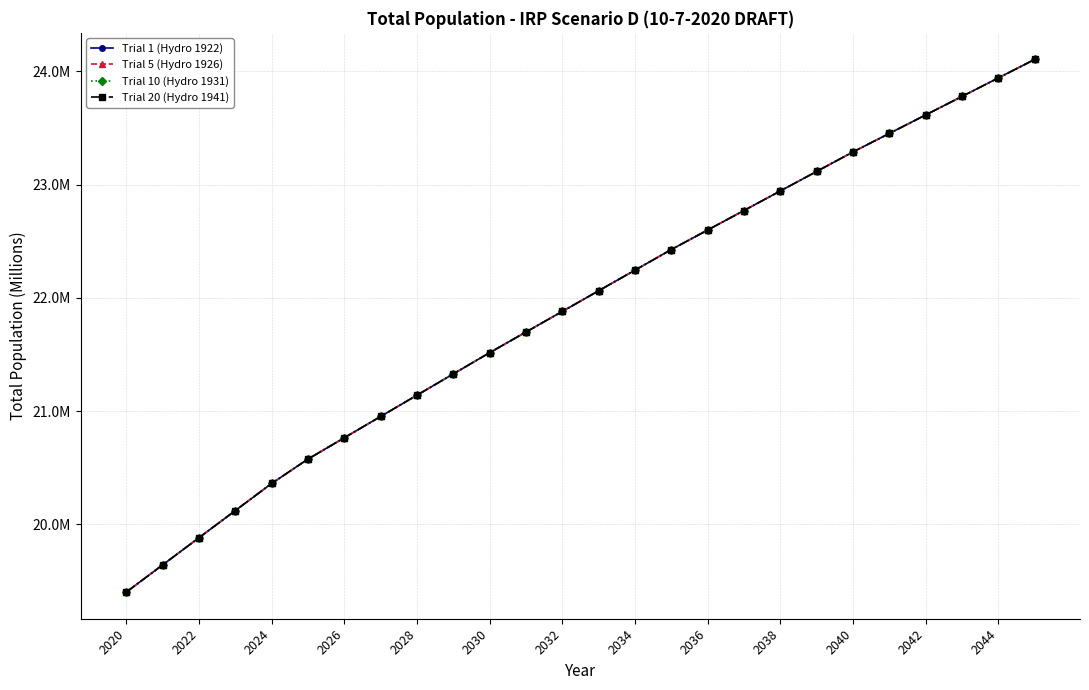

True or false: Trial 10 (Hydro 1931) has more than 2 points higher than both neighbors.

False